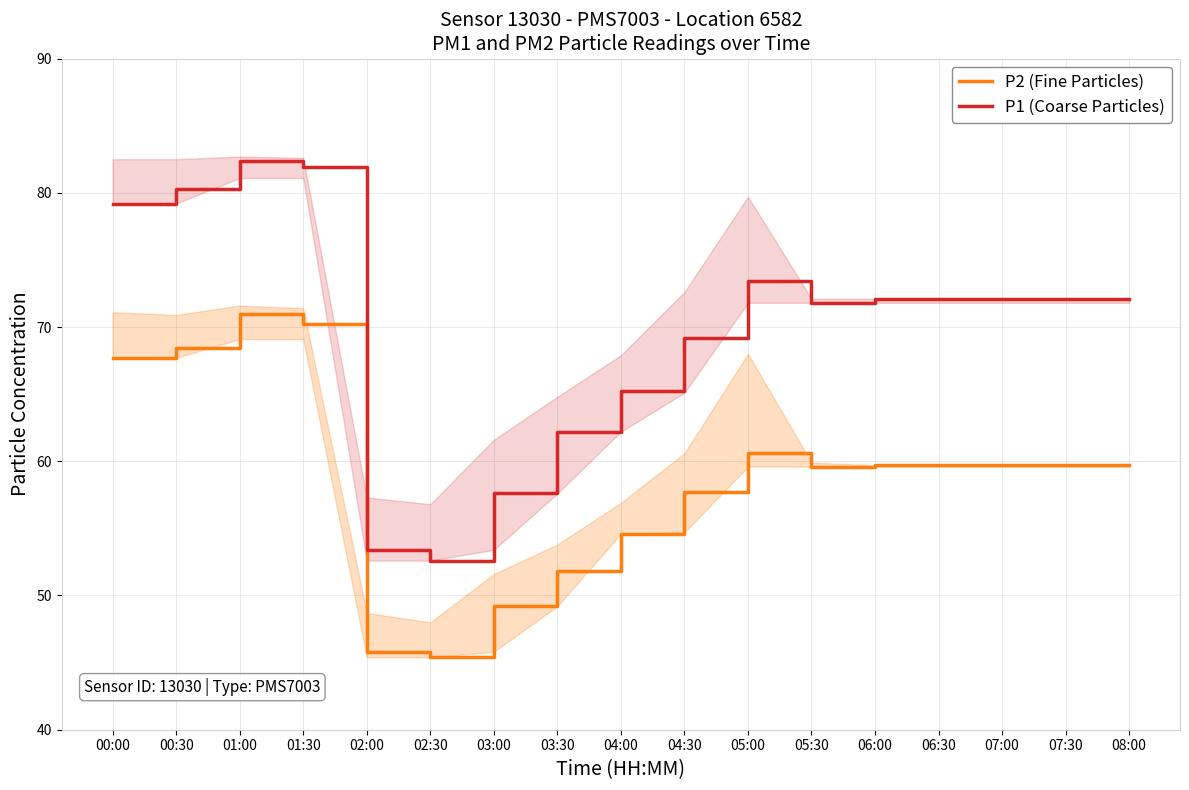

True or false: P1 (Coarse Particles) has a value of 116.6 at 06:30.

False